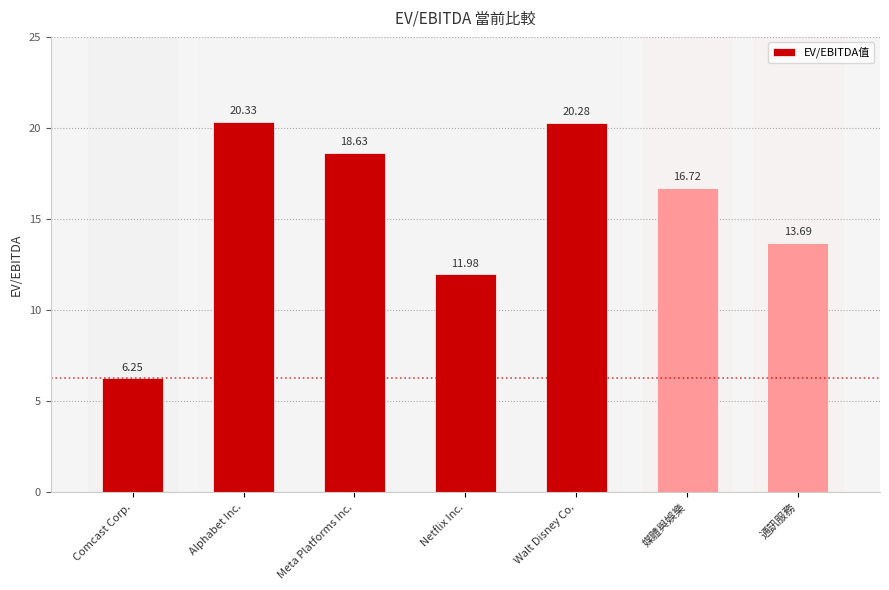

At which label is the value closest to 13?

通訊服務